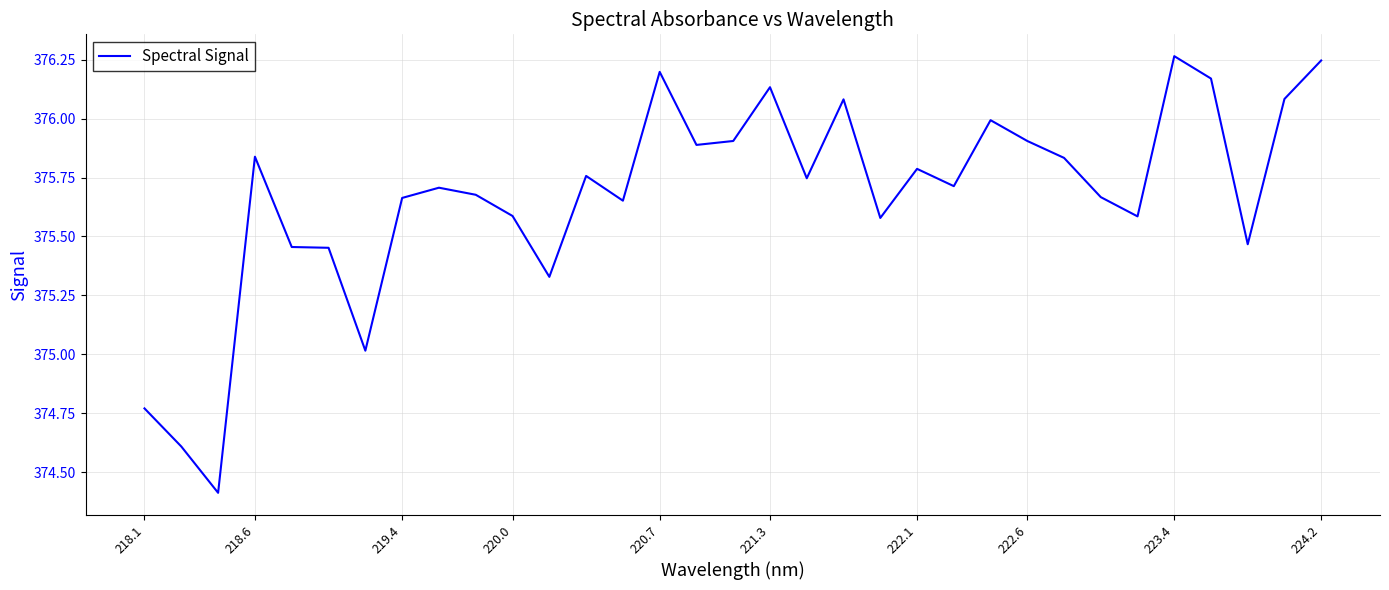

What is the minimum value shown in the chart?

374.4